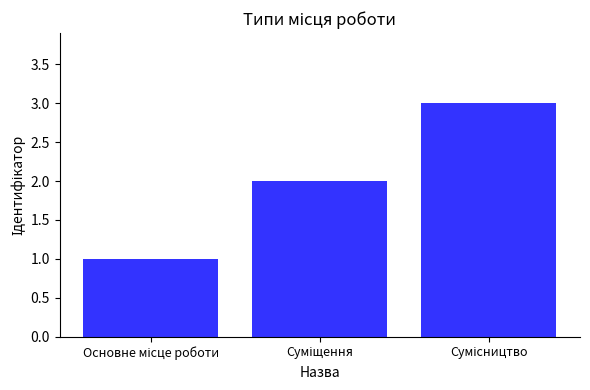

How many categories are shown in the chart?

3